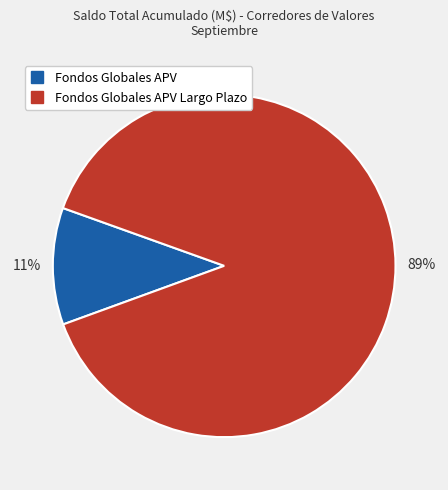

Is there a majority slice in this chart?

Yes